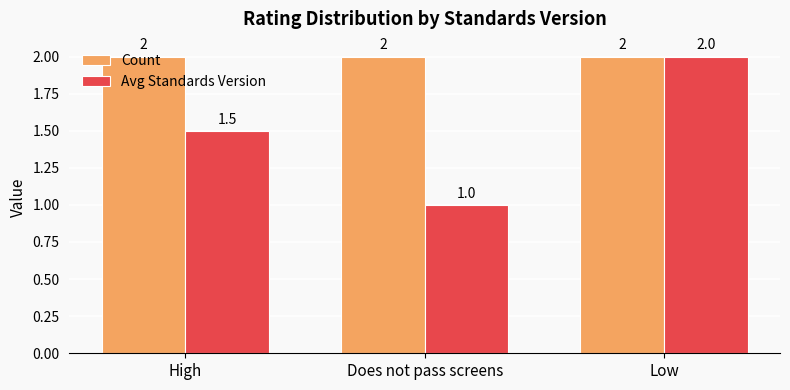

Reading left to right, what are all the values shown in this chart?

Count: High=2.0	Does not pass screens=2.0	Low=2.0
Avg Standards Version: High=1.5	Does not pass screens=1.0	Low=2.0